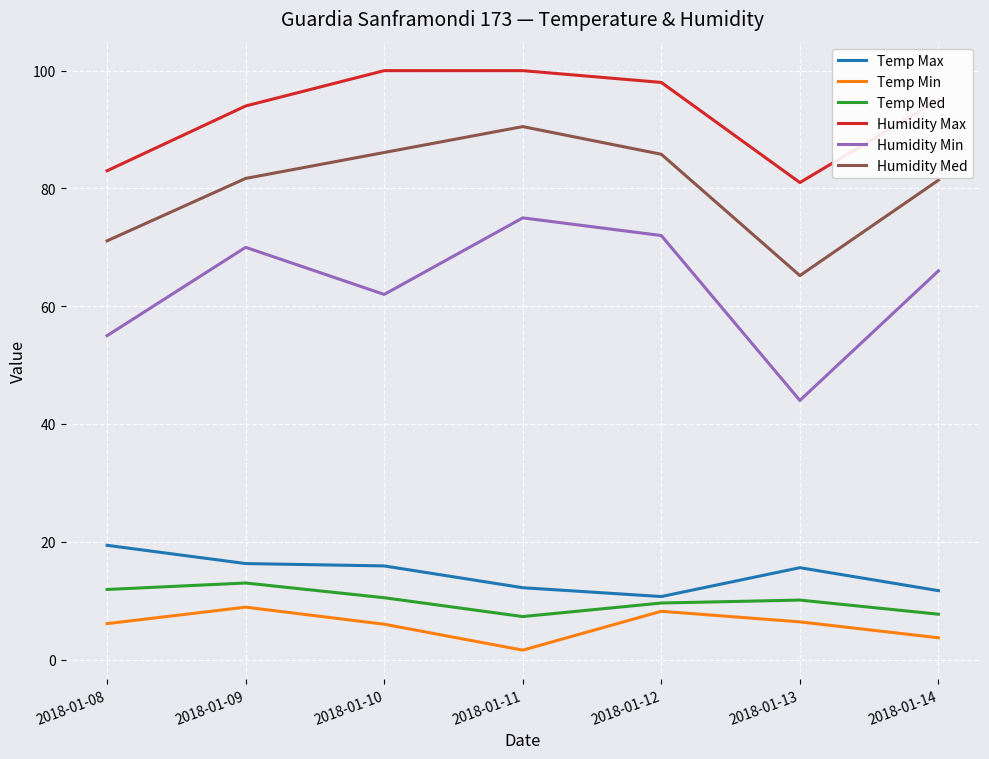

True or false: Temp Min has more than 0 points higher than both neighbors.

True